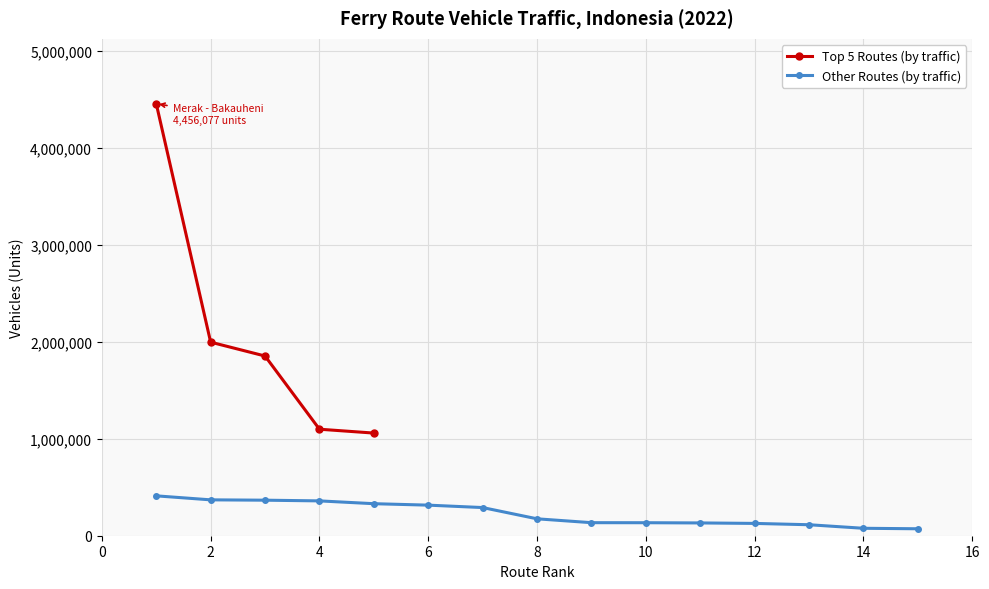

The value of Top 5 Routes (by traffic) at 4 is 539067. True or false?

False